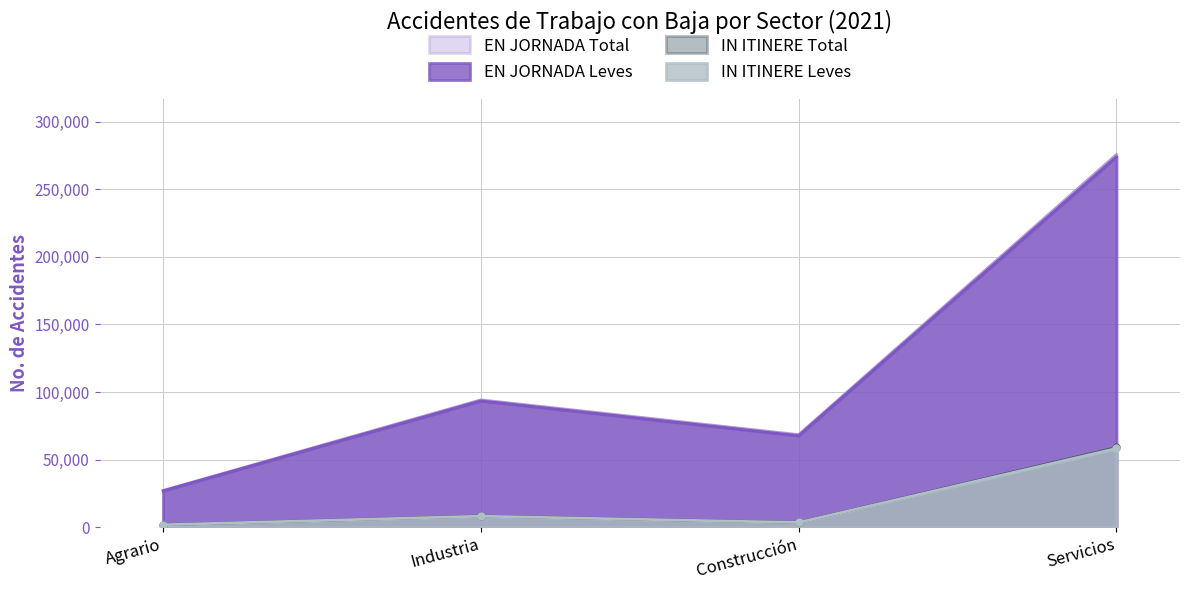

Which series has the largest range (max minus min)?

EN JORNADA Total